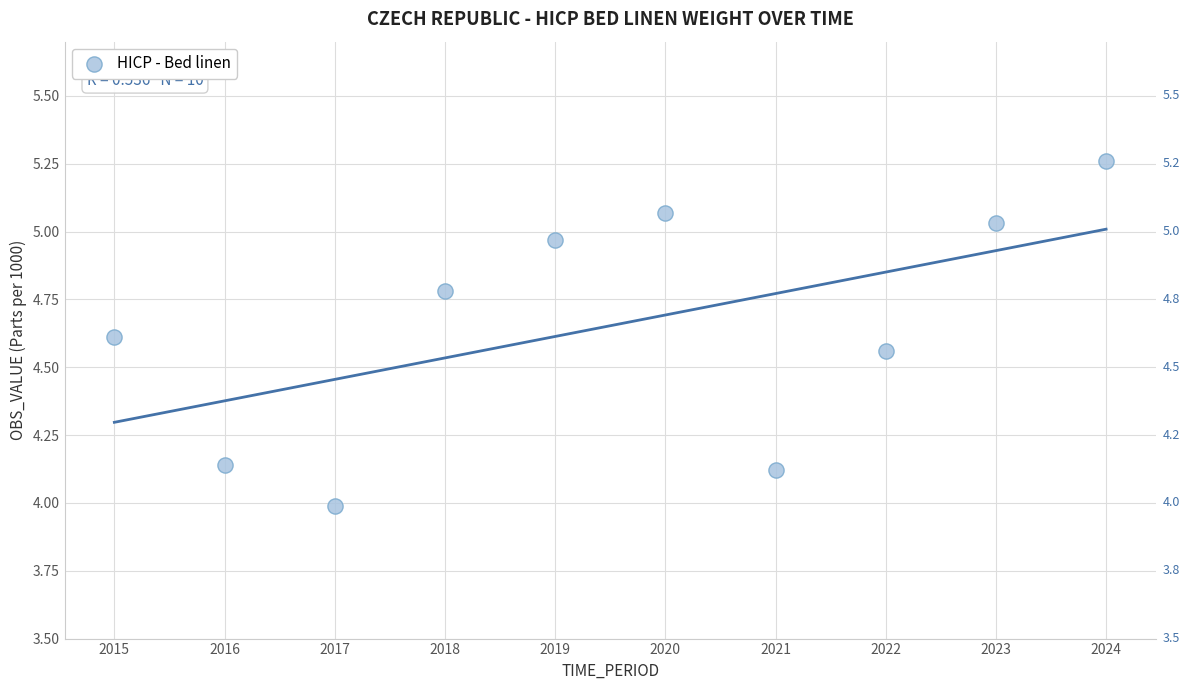

What is the range of Y values (max minus min)?

1.3